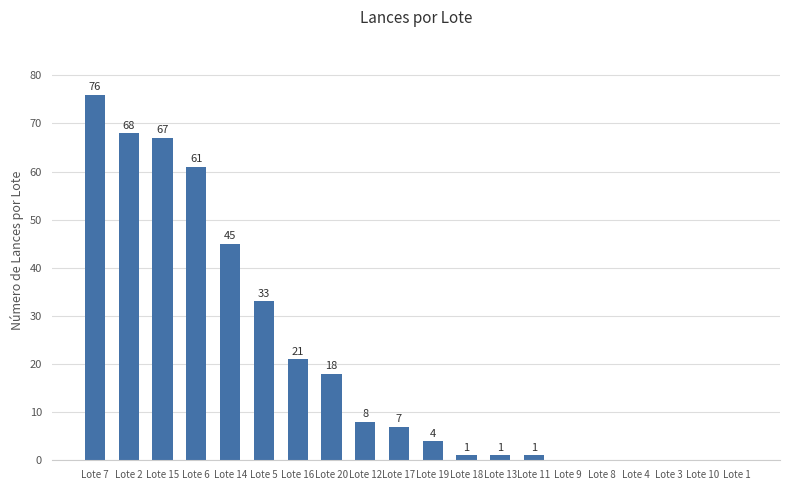

Approximately how many times larger is the value at Lote 19 compared to Lote 12?

0.5